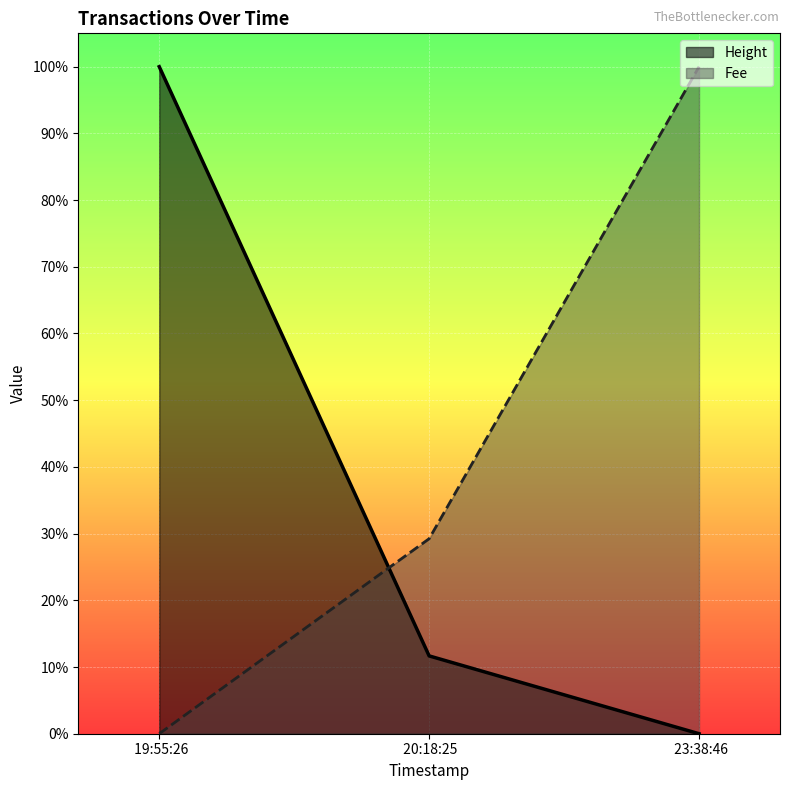

What are all the series names shown in the legend?

Height, Fee